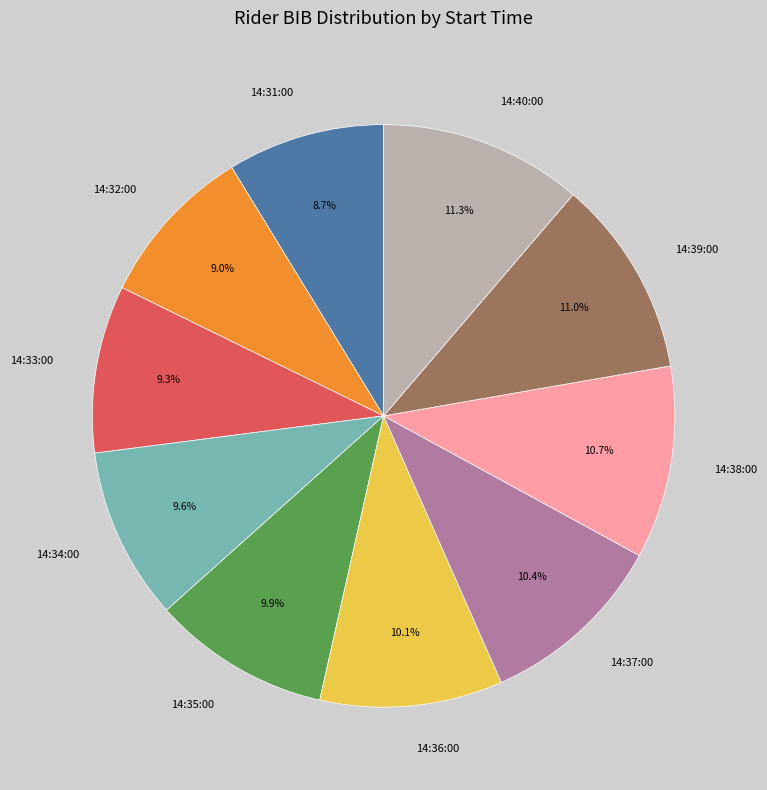

What percentage is NOT represented by 14:31:00?

91.3%